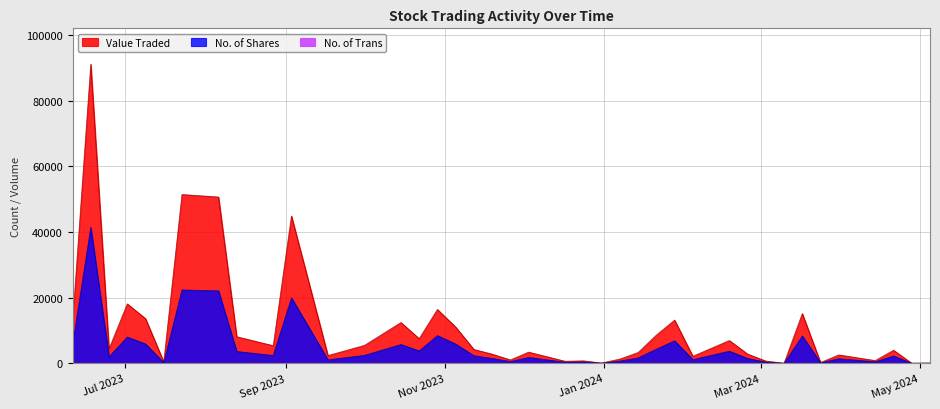

List the series in order of their overall mean, highest first.

Value Traded, No. of Shares, No. of Trans